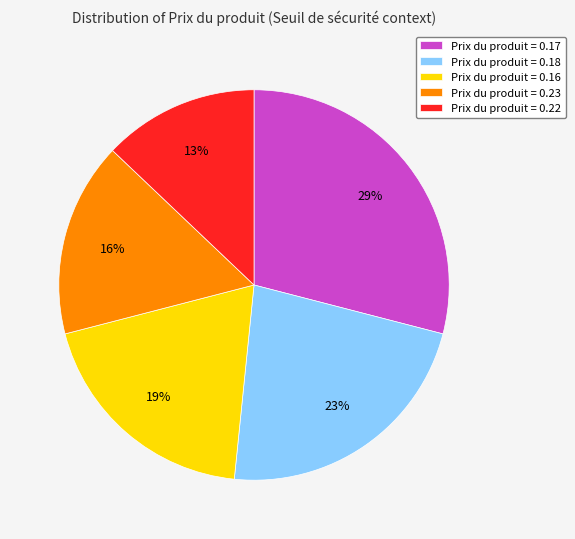

The Prix du produit = 0.22 slice represents 13% of the pie. True or false?

True